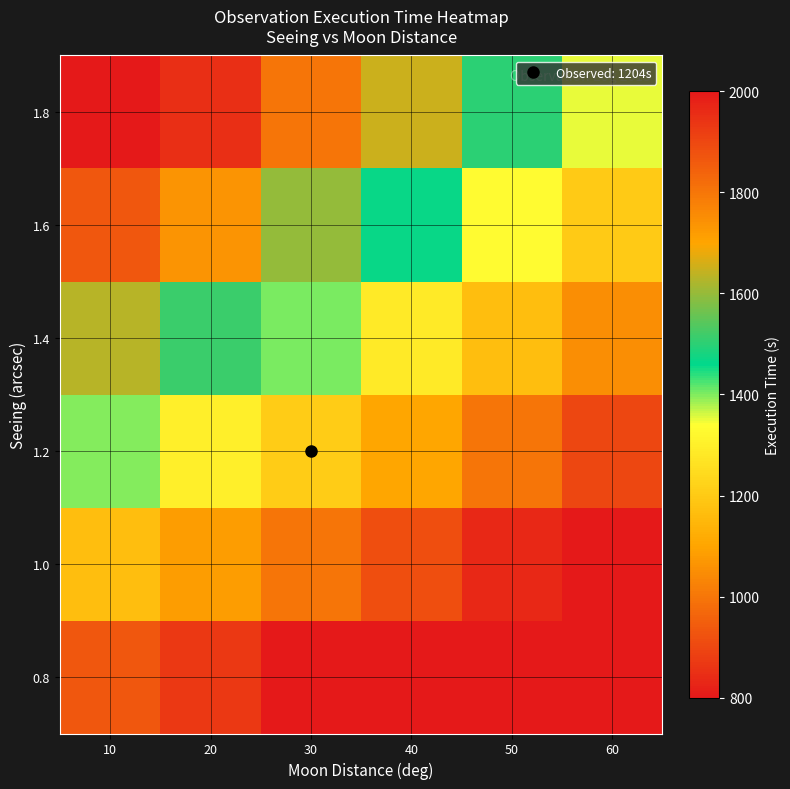

Rank the series by their maximum value, from highest to lowest.

1.8, 1.6, 1.4, 1.2, 1.0, 0.8